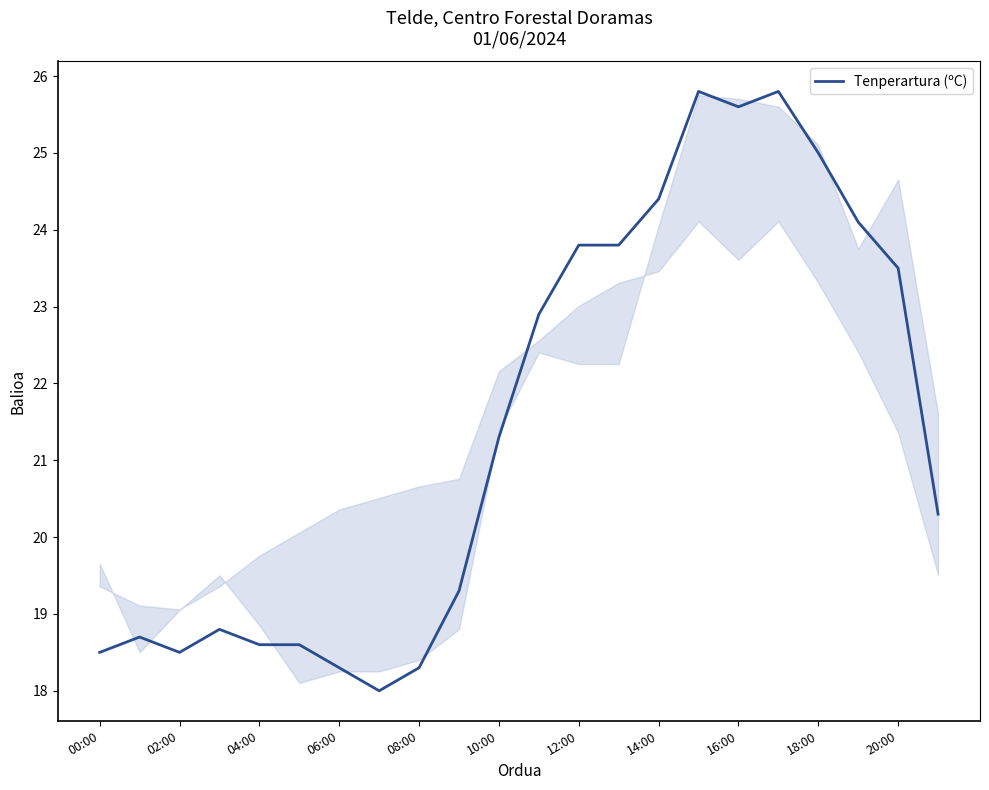

What is the minimum value shown in the chart?

18.0